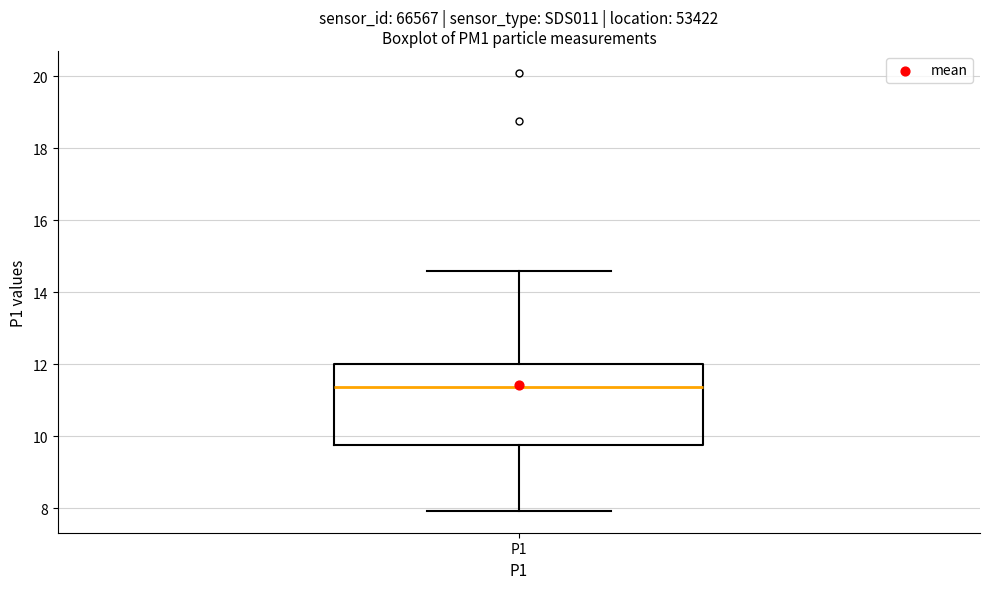

Read this box plot against the y-axis: the position of the median line, the range covered by the box, and the ends of both whiskers. The values are not printed on the chart, so give them approximately, as read against the axis.

median 11.4, box 9.8 to 12.0, whiskers 8.0 to 14.6